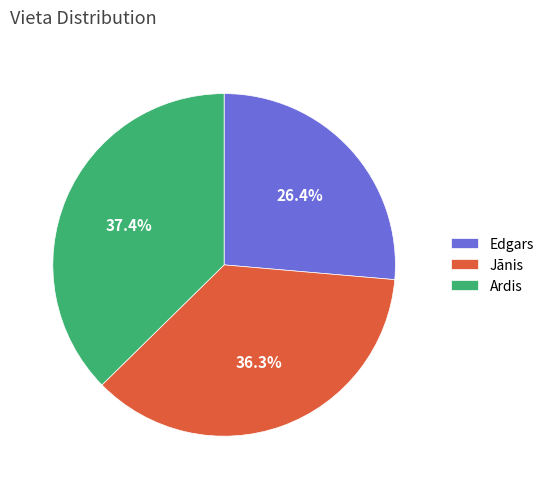

Between Edgars and Jānis, which is larger?

Jānis